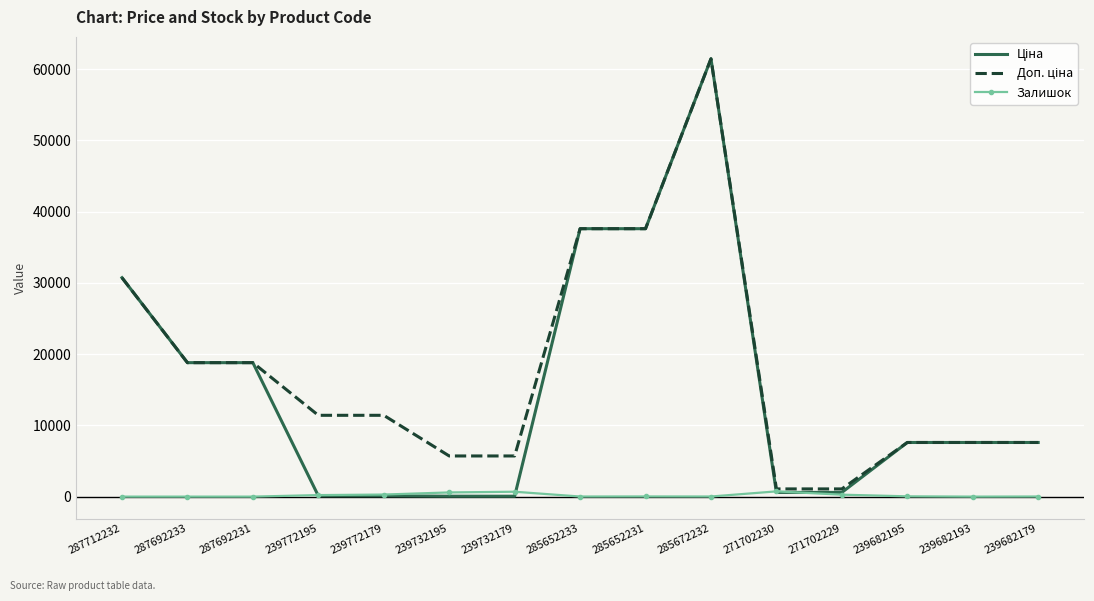

At which category is the sum across all series the highest?

285672232